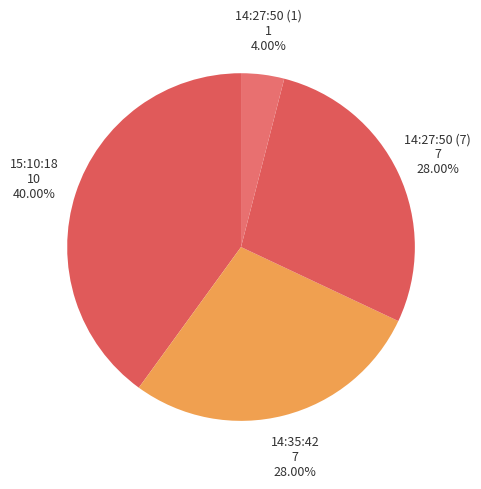

To the nearest percent, what percentage of the pie is 14:35:42?

28%